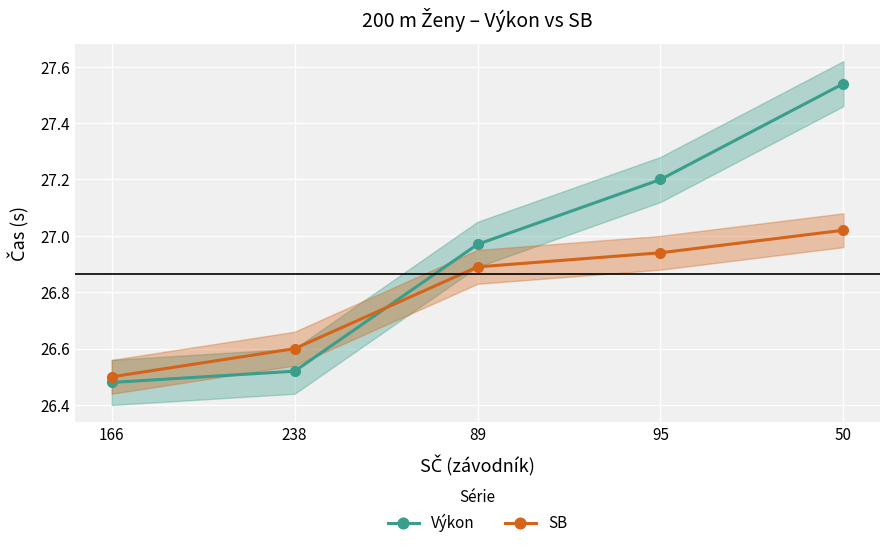

Reading left to right, extract all data points from this chart.

Výkon: 166=26.5	238=26.5	89=27.0	95=27.2	50=27.5
SB: 166=26.5	238=26.6	89=26.9	95=26.9	50=27.0